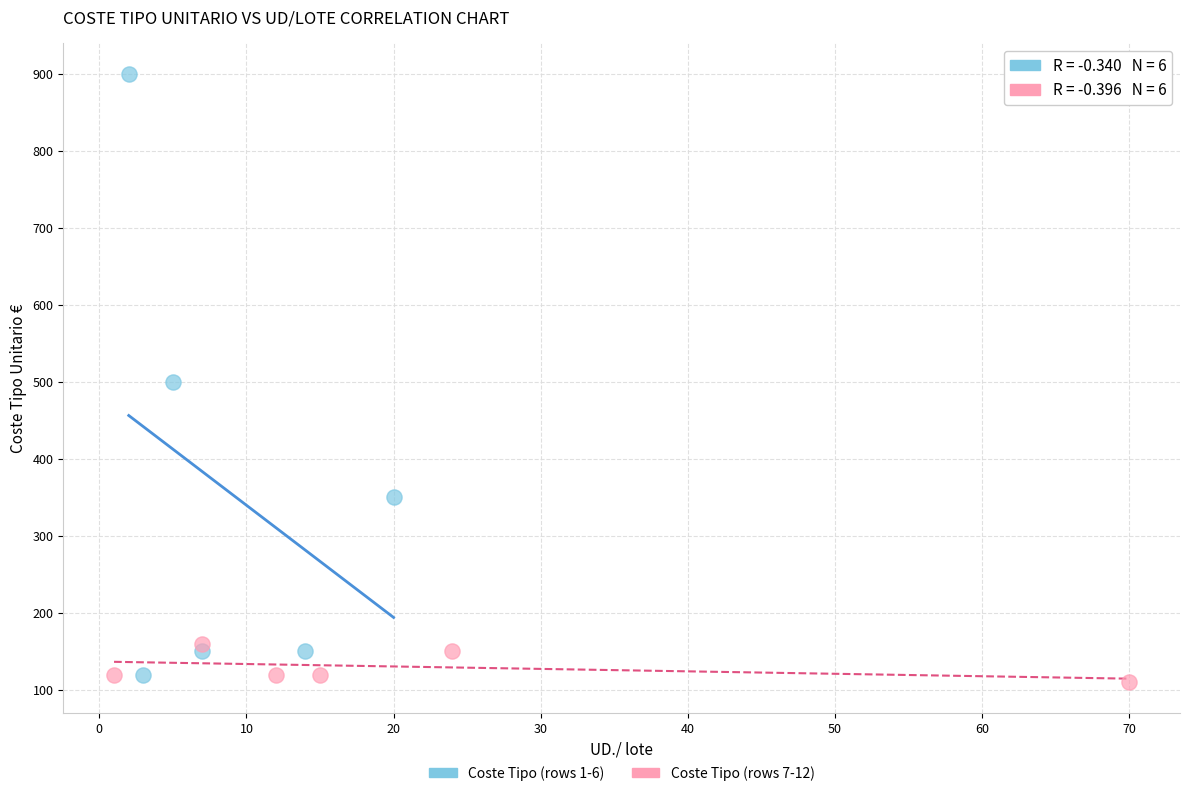

Which series has the widest spread of Y values?

Coste Tipo (rows 1-6)